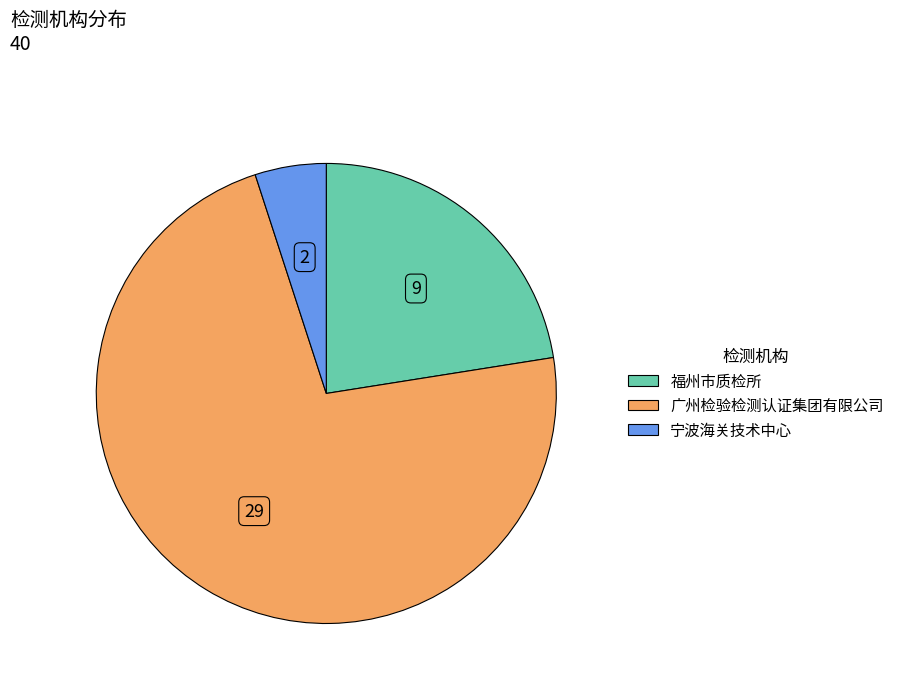

Is there any slice that represents more than half of the pie?

Yes